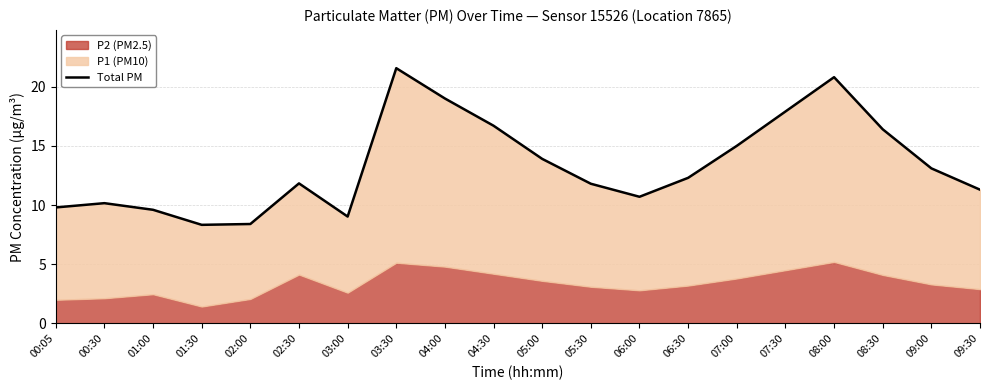

What is the average value?

13.4